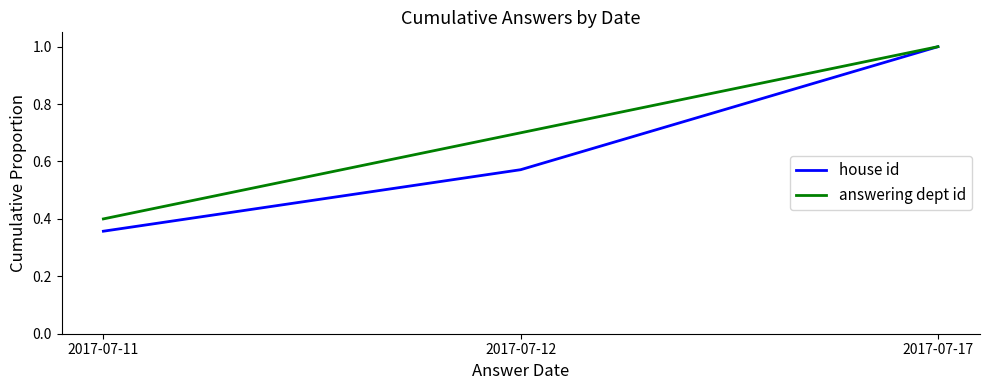

Does the chart have visible grid lines?

No